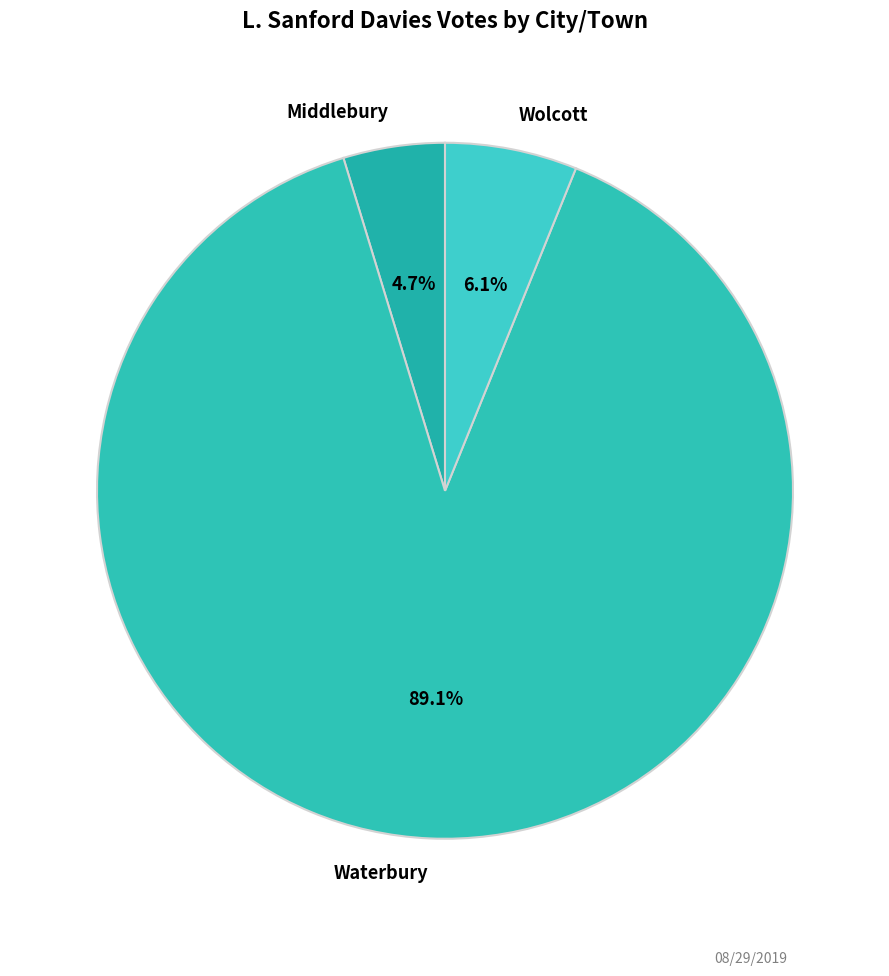

Which category has the biggest portion of the pie?

Waterbury